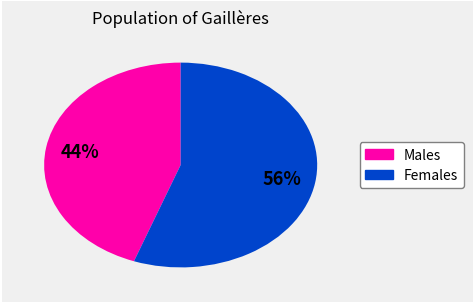

Count the number of slices in the pie.

2